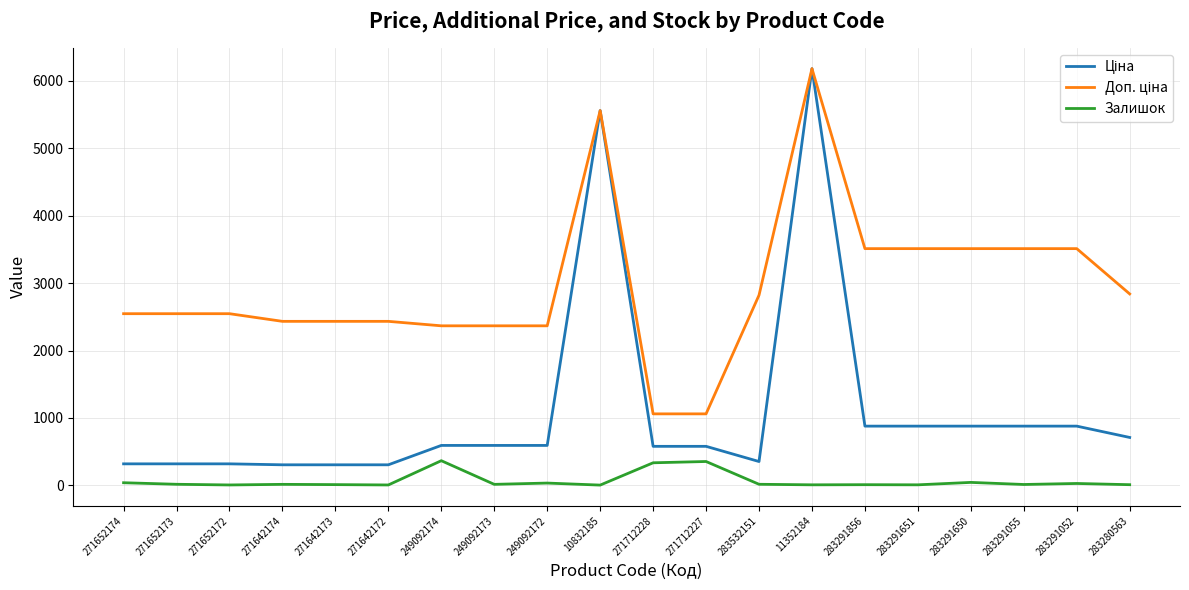

What is the highest value of the Залишок series?

365.0